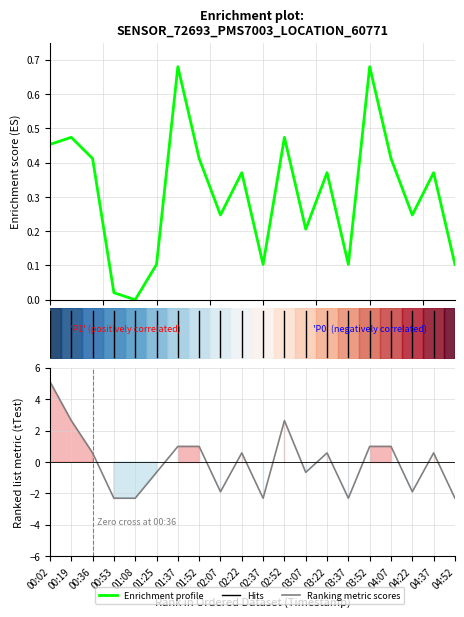

Reading right to left, what are all the values shown in this chart?

Enrichment profile: 0.1	0.4	0.2	0.4	0.7	0.1	0.4	0.2	0.5	0.1	0.4	0.2	0.4	0.7	0.1	0.0	0.0	0.4	0.5	0.5
Ranking metric scores: -2.3	0.6	-1.9	1.0	1.0	-2.3	0.6	-0.7	2.6	-2.3	0.6	-1.9	1.0	1.0	-0.7	-2.3	-2.3	0.6	2.6	5.1